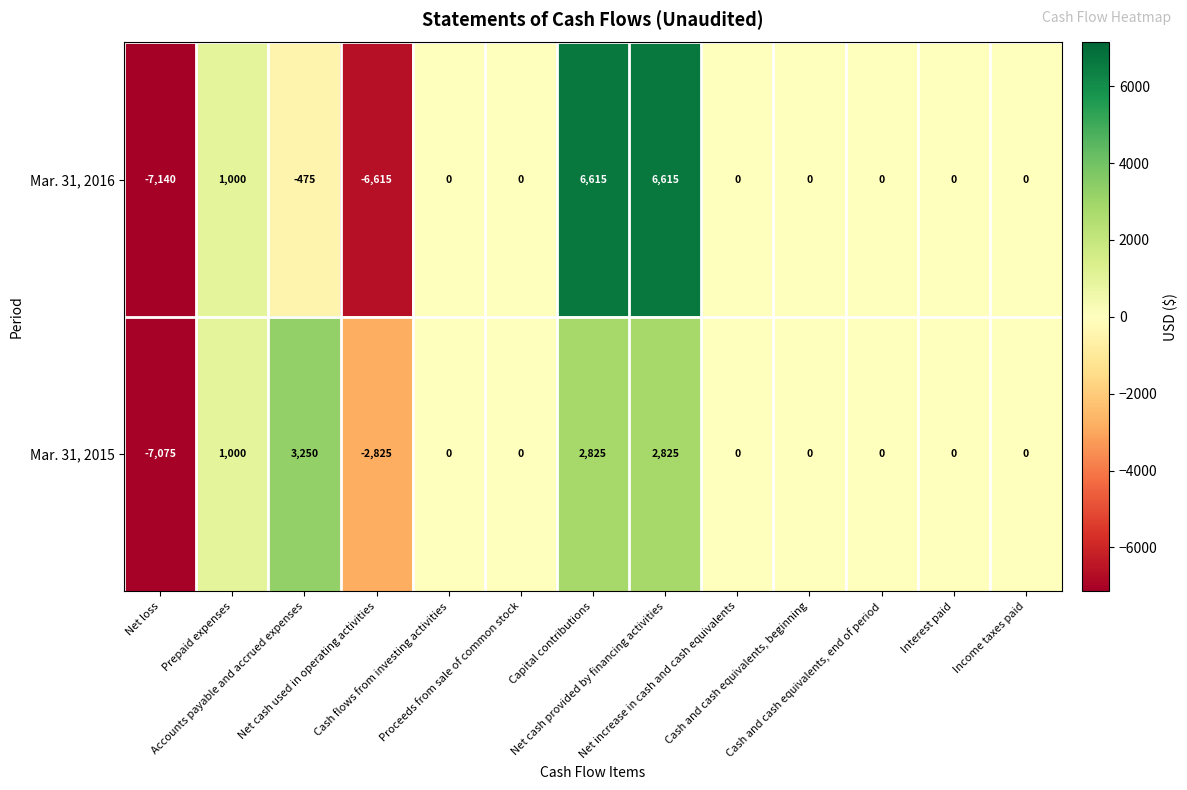

What is the difference between the second highest and minimum values in the Mar. 31, 2016 series?

13755